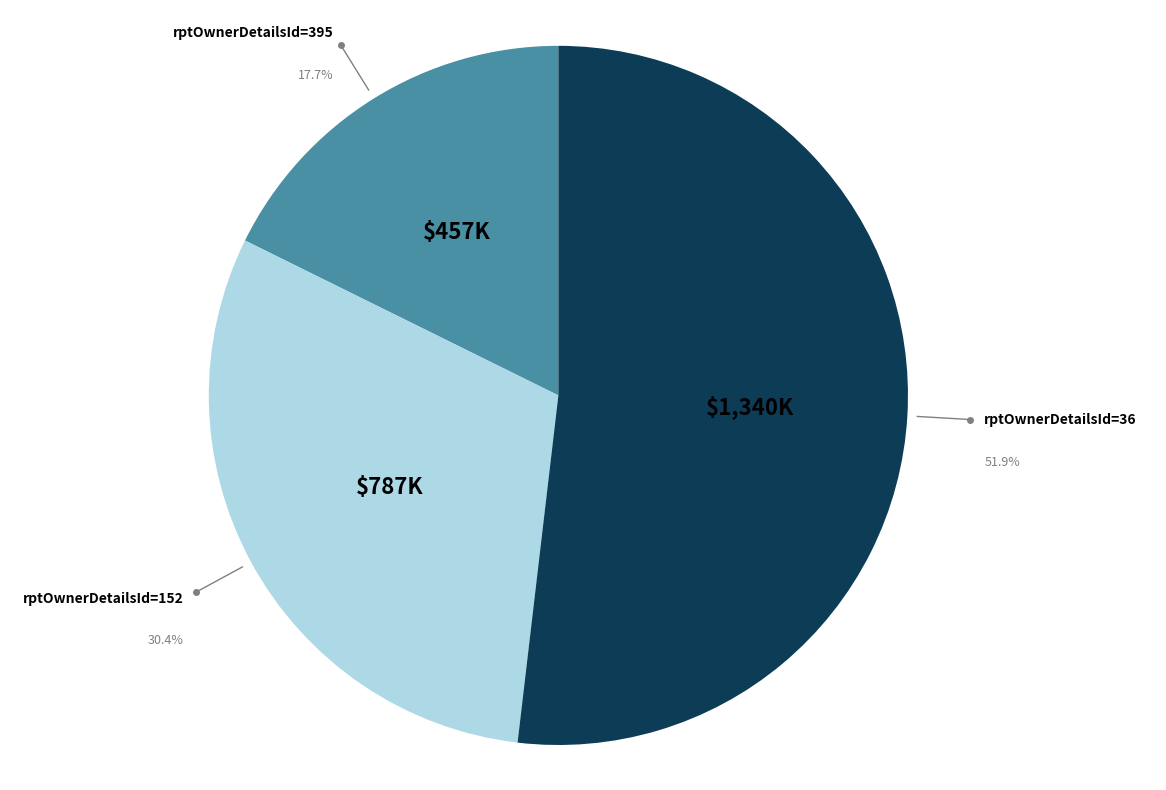

How many slices are in this pie chart?

3